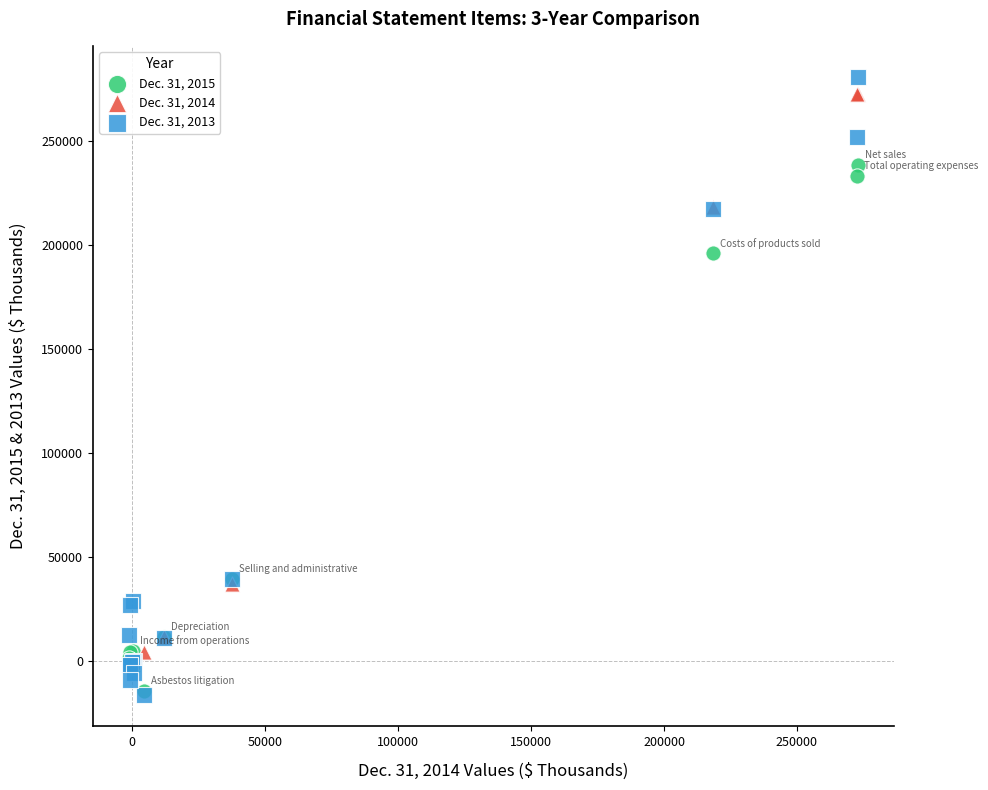

What are all the series names shown in the legend?

Dec. 31, 2015, Dec. 31, 2014, Dec. 31, 2013